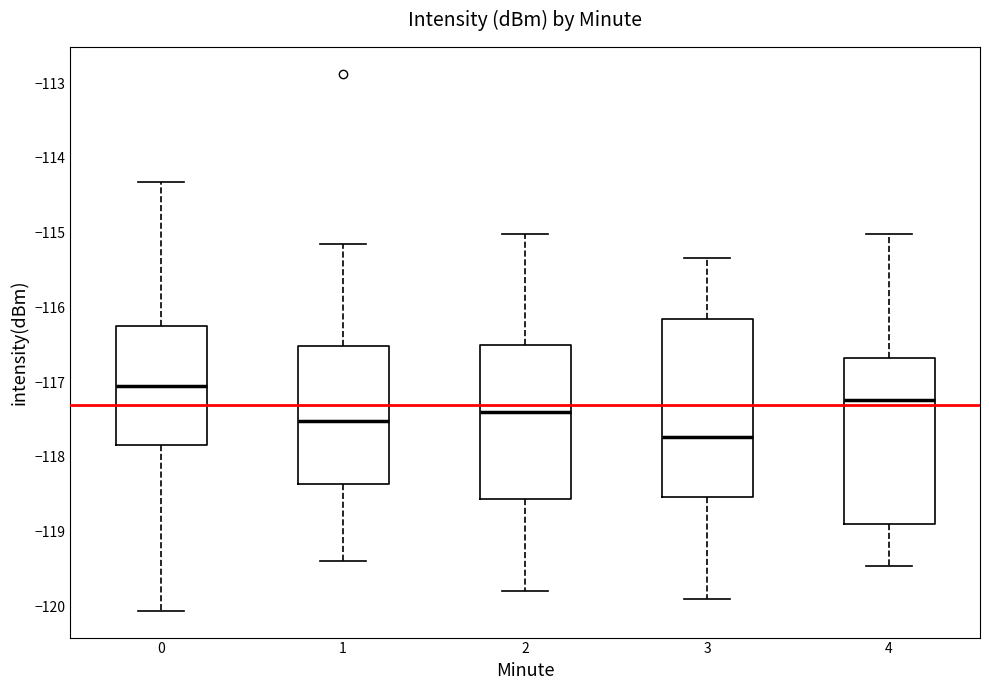

Reading left to right, read every box against the y-axis: the position of its median line, the range the box covers, and the ends of its whiskers. The values are not printed on the chart, so give them approximately, as read against the axis.

0: median -117.0, box -117.8 to -116.2, whiskers -120.1 to -114.3
1: median -117.5, box -118.4 to -116.5, whiskers -119.4 to -115.2
2: median -117.4, box -118.6 to -116.5, whiskers -119.8 to -115.0
3: median -117.7, box -118.5 to -116.2, whiskers -119.9 to -115.3
4: median -117.2, box -118.9 to -116.7, whiskers -119.5 to -115.0